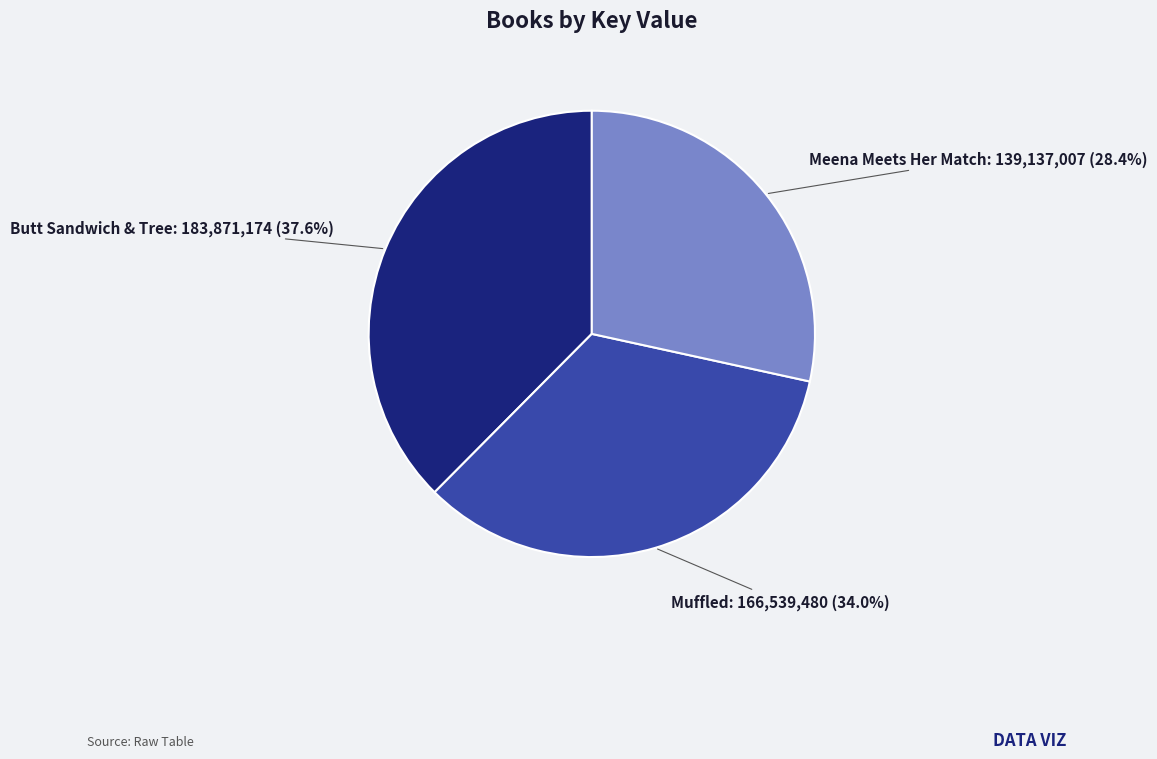

To the nearest percent, what percentage of the pie is Muffled?

34%